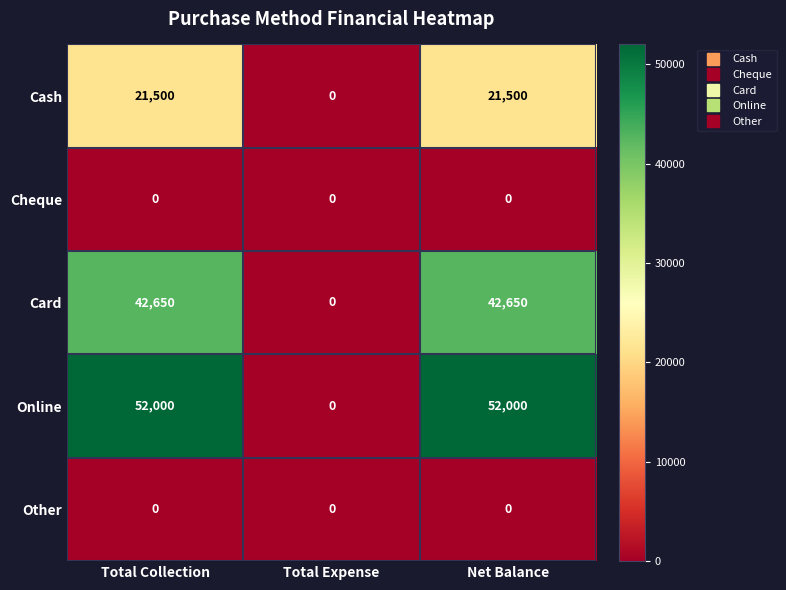

What is the difference between the highest and lowest values at Net Balance?

52000